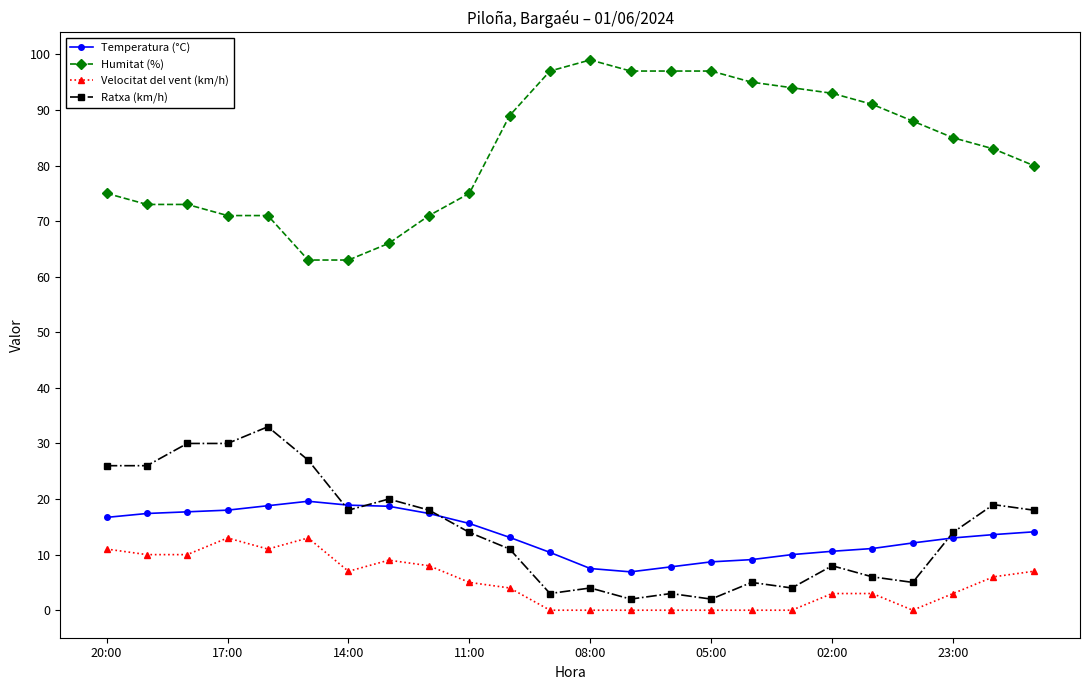

What is the difference between the maximum and minimum values in the Temperatura (°C) series?

12.7